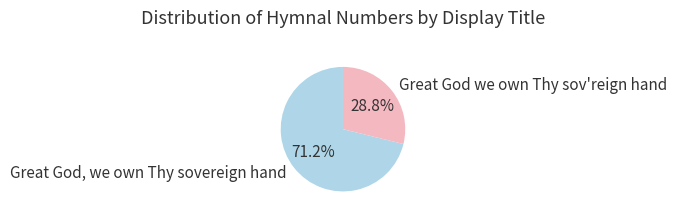

What is the ratio of the value at Great God, we own Thy sovereign hand to the value at Great God we own Thy sov'reign hand?

2.5